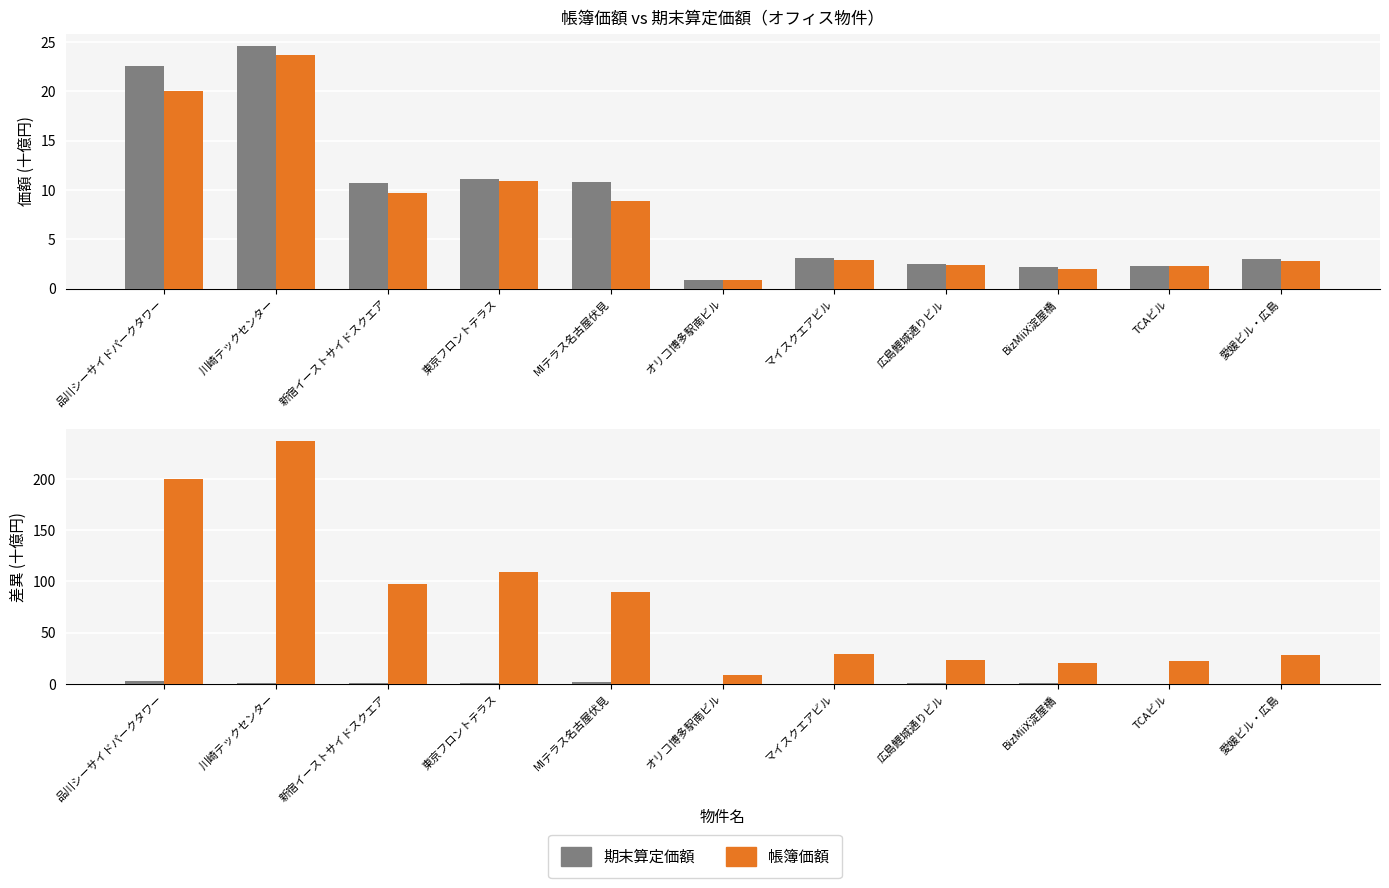

What is the difference between the maximum and minimum values in the 帳簿価額 series?

22.9